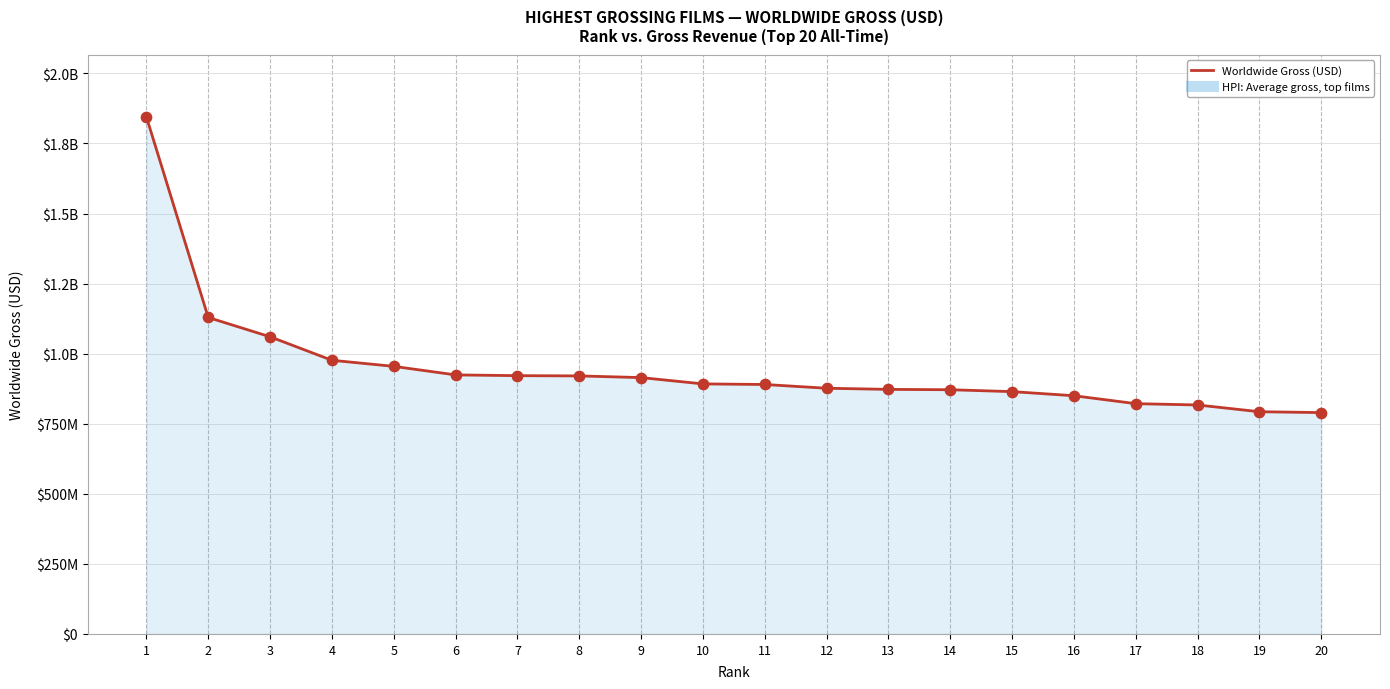

Does the chart have visible grid lines?

Yes